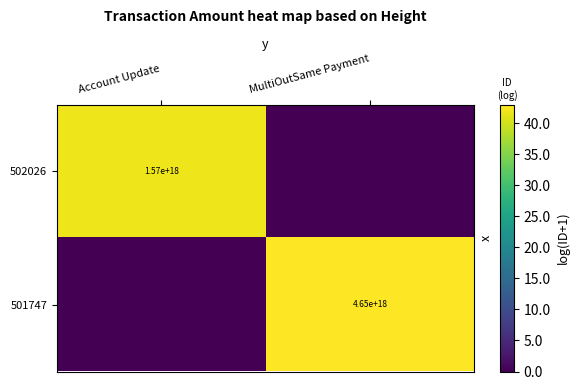

What is the total value across all series at Account Update?

41.9